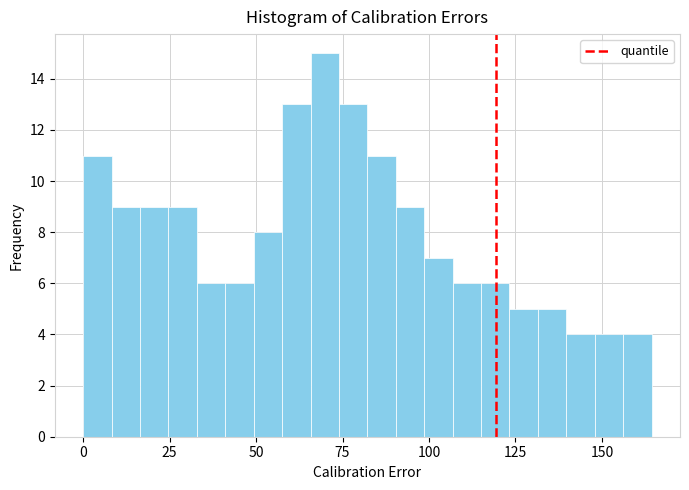

Read against the x-axis, roughly where is the centre of the tallest bar?

70